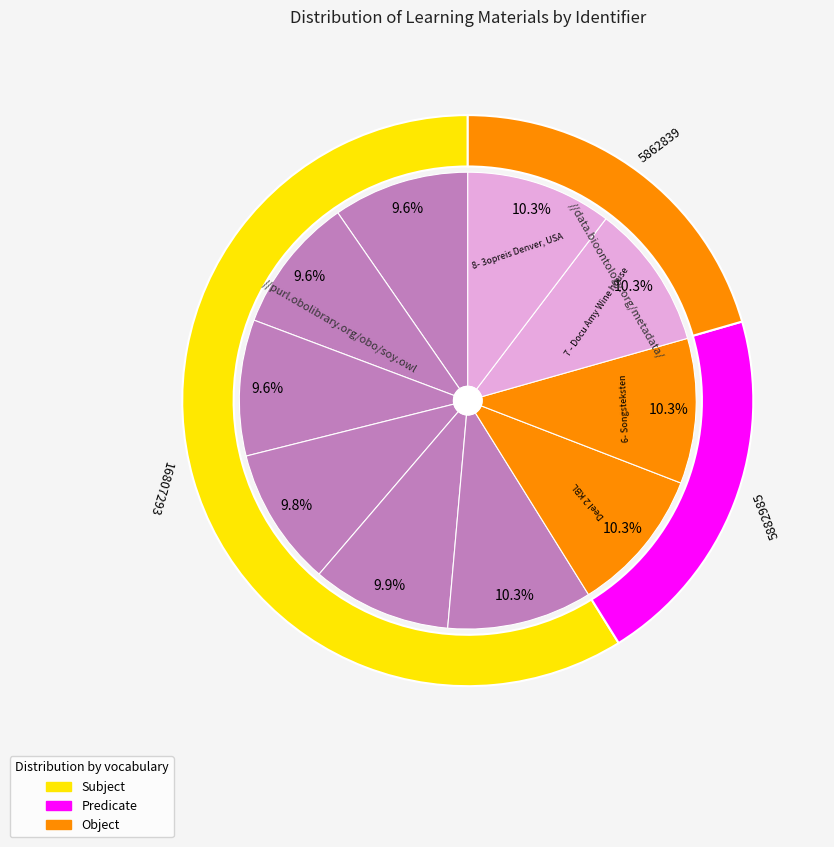

To the nearest percent, what percentage of the pie is 8- 3opreis Denver, USA?

10%